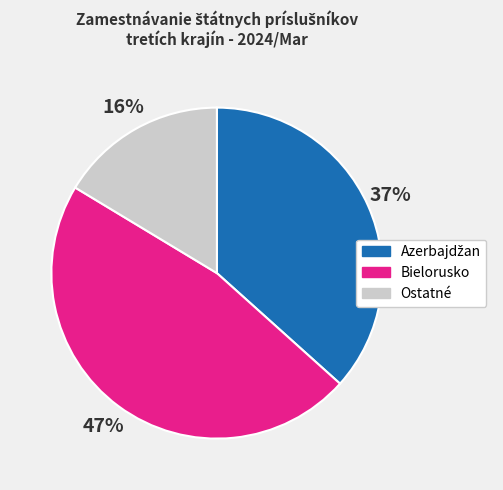

Is there any slice that represents more than half of the pie?

No